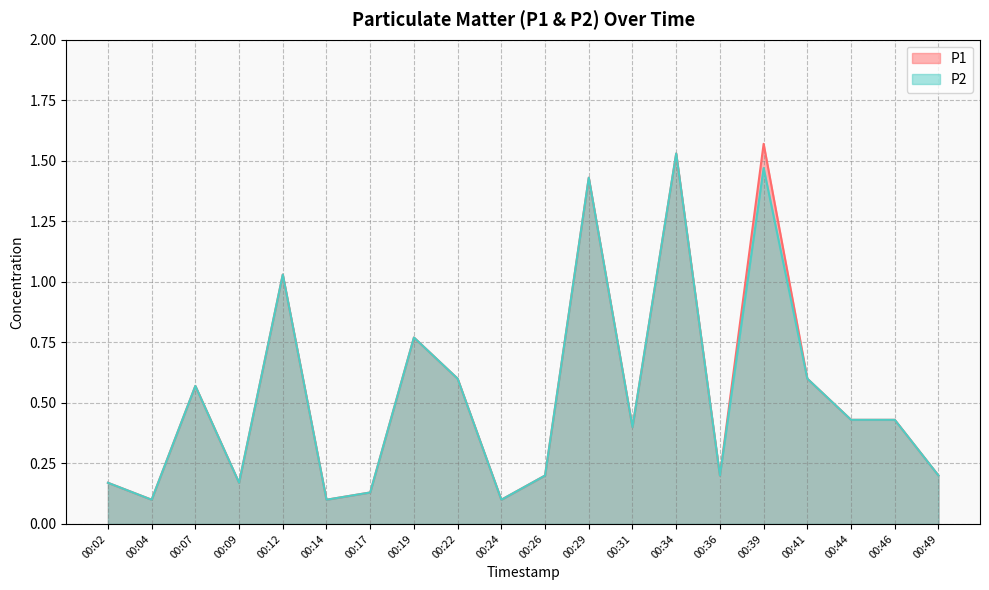

Where is P1 nearest to the value 0?

00:04